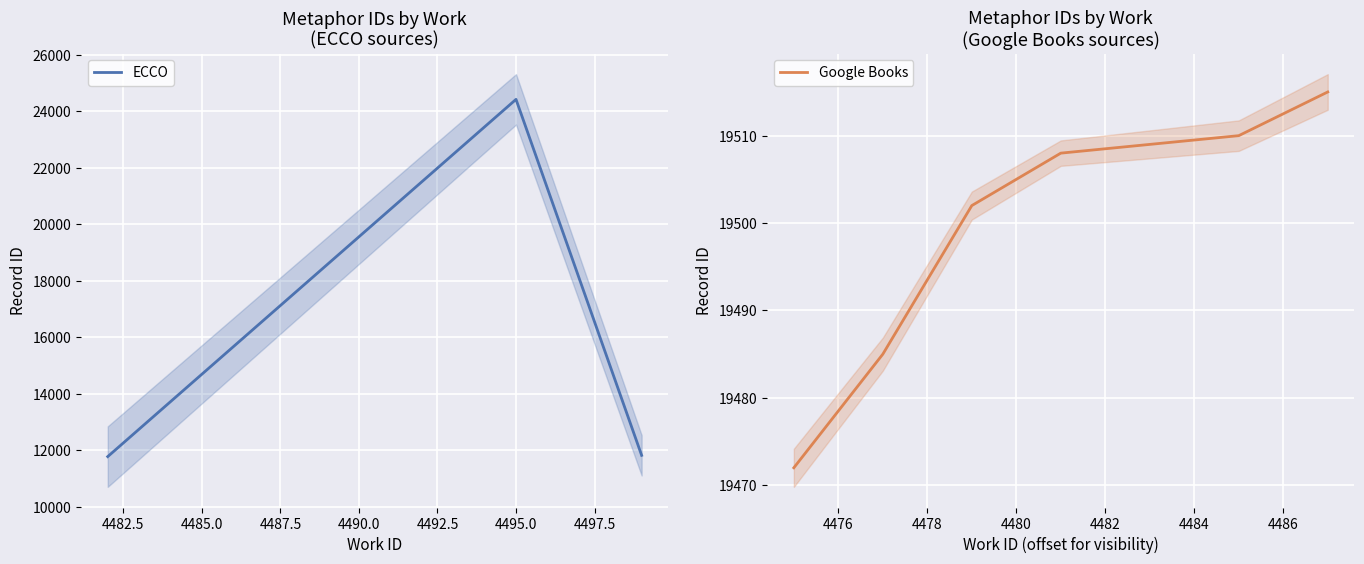

Which has a higher value, 4487.5 or 4485.0?

4487.5